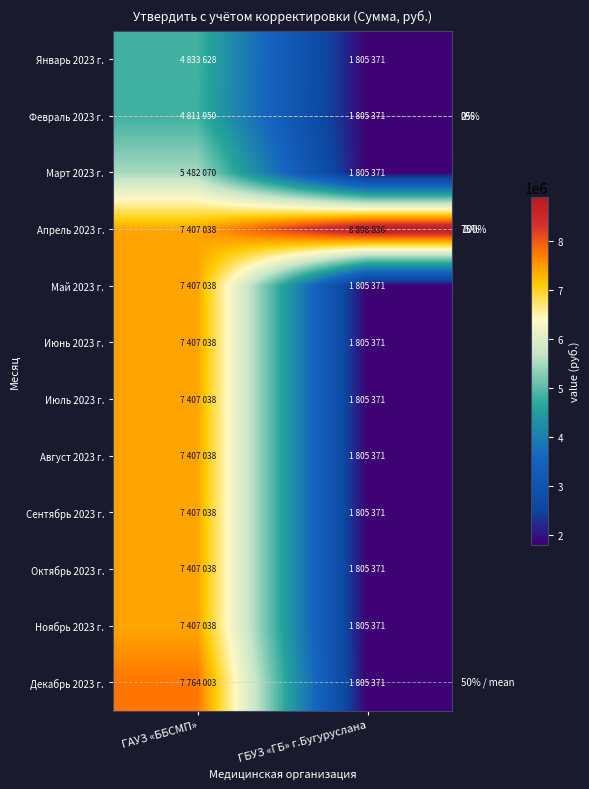

Is the value of Июнь 2023 г. at ГБУЗ «ГБ» г.Бугуруслана greater than the value of Ноябрь 2023 г. at ГБУЗ «ГБ» г.Бугуруслана?

No